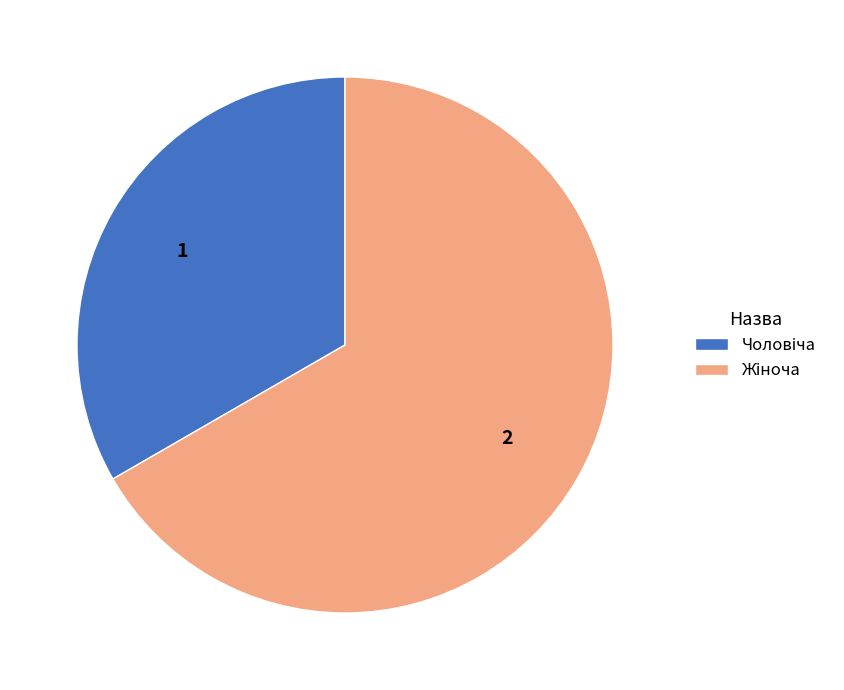

Does any single category account for the majority?

Yes